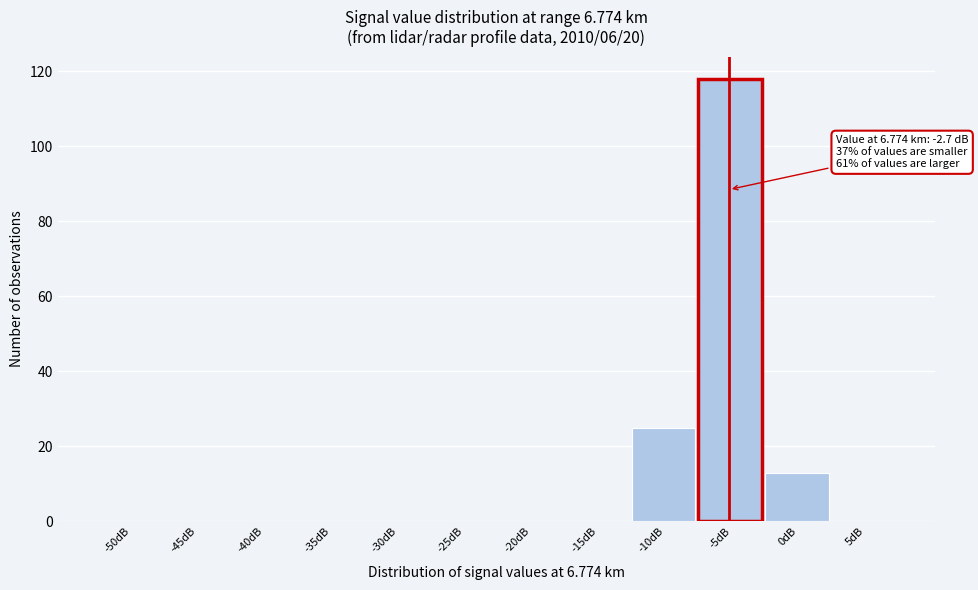

Reading right to left, what are all the values shown in this chart?

5dB=0	0dB=13	-5dB=118	-10dB=25	-15dB=0	-20dB=0	-25dB=0	-30dB=0	-35dB=0	-40dB=0	-45dB=0	-50dB=0